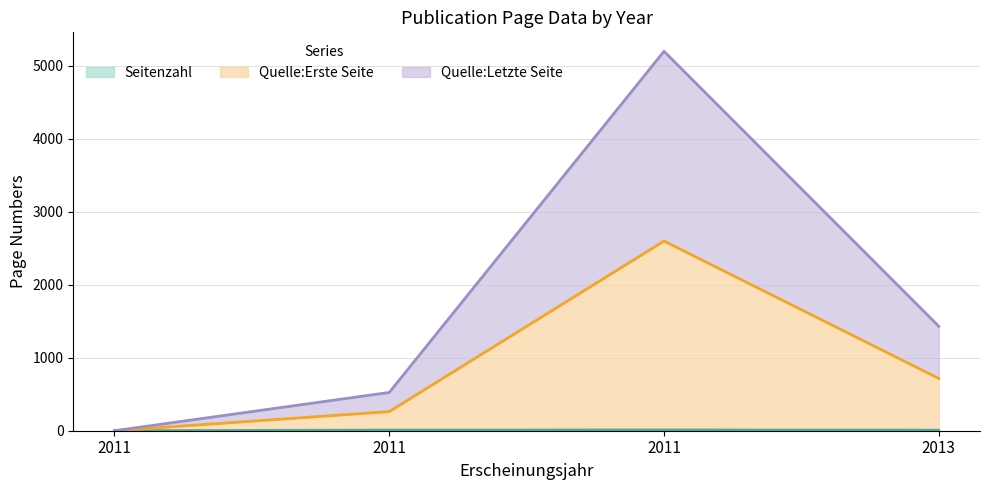

How many positive values does the Seitenzahl series have?

3